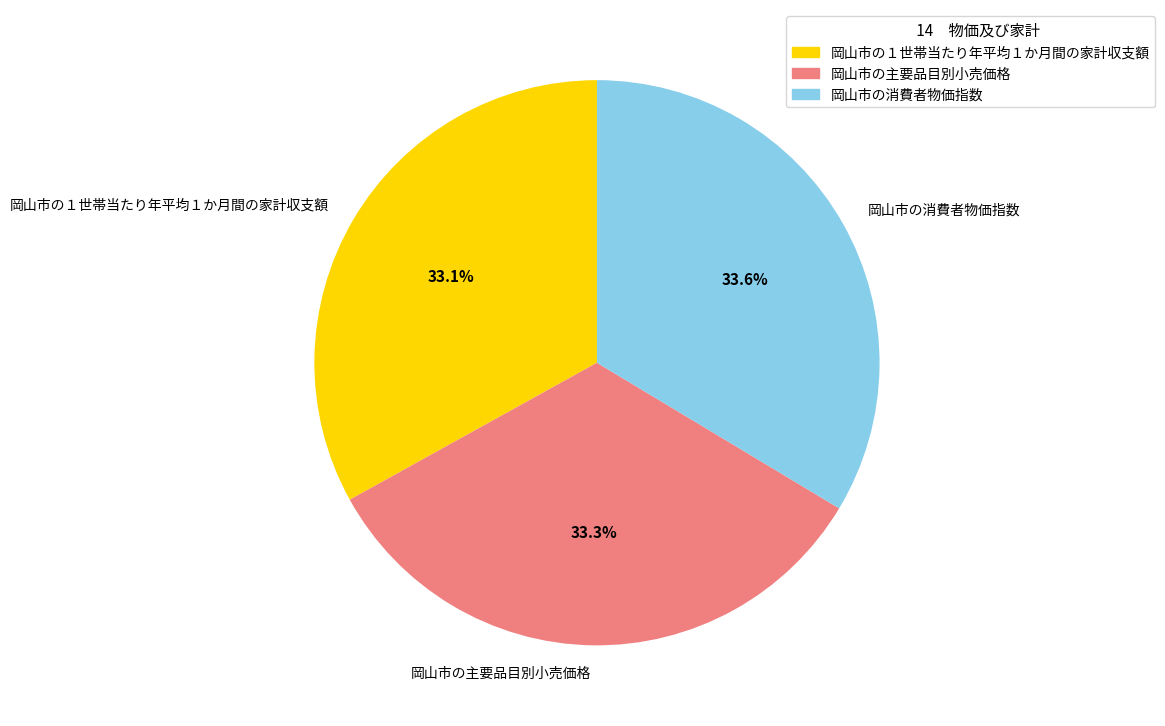

Is 岡山市の消費者物価指数 the majority of the pie?

No